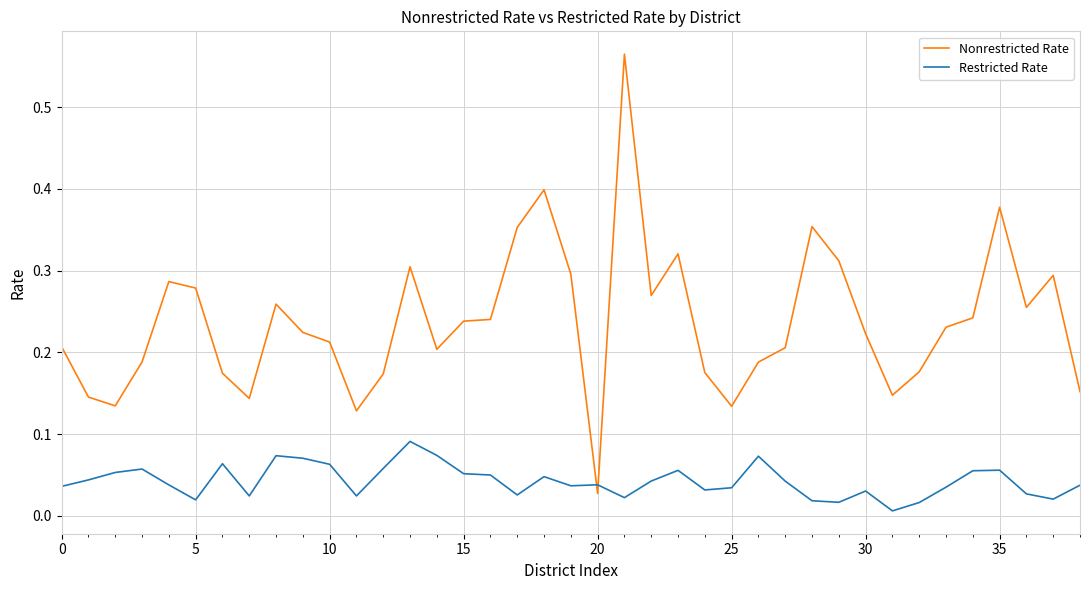

Which series has the largest total across all categories?

Nonrestricted Rate